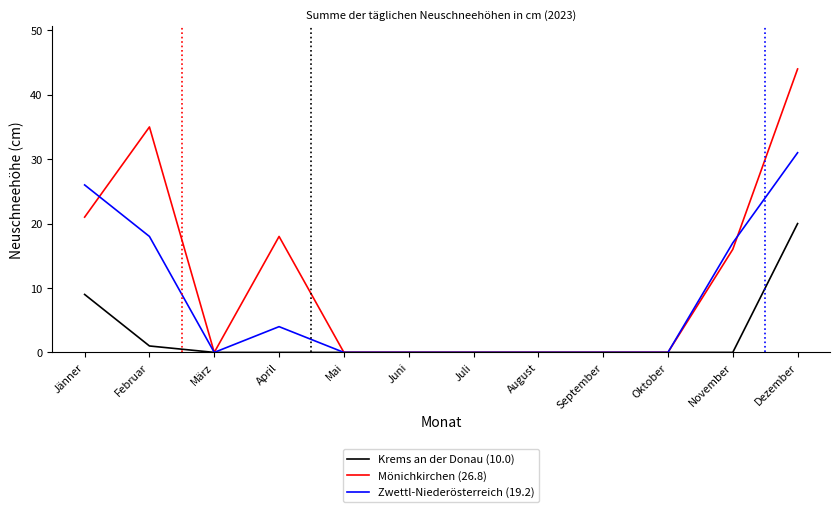

What is the average value of the Zwettl-Niederösterreich (19.2) series?

8